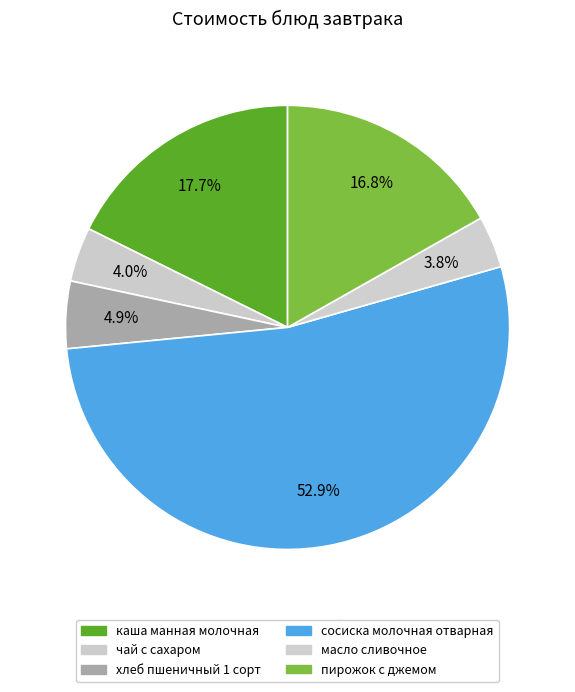

Count the number of slices in the pie.

6